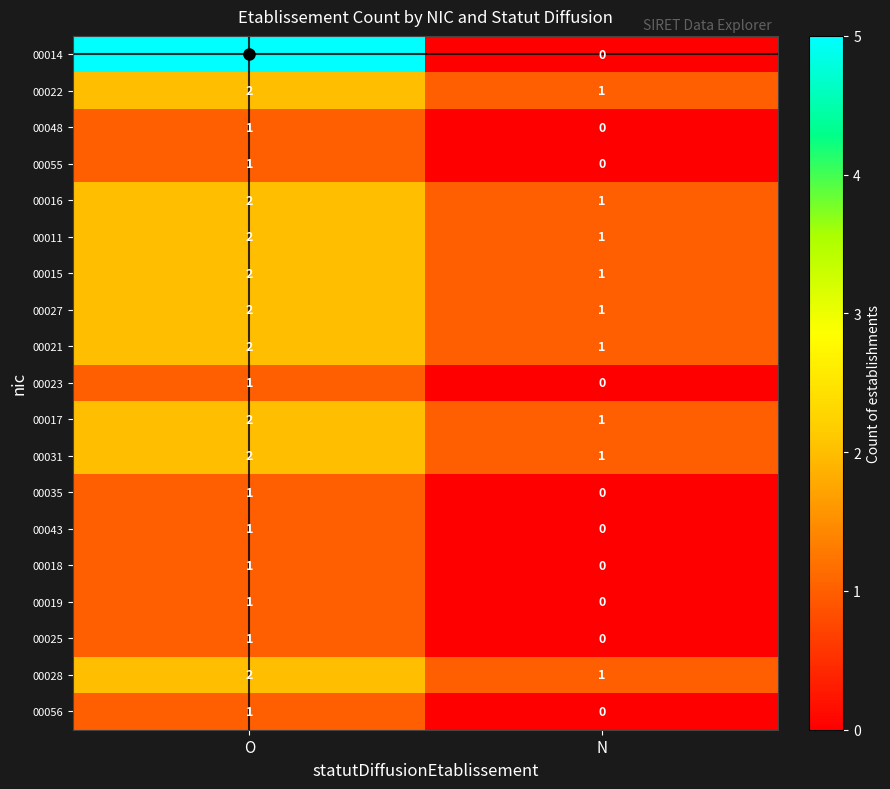

Which series has the widest spread of values?

00014